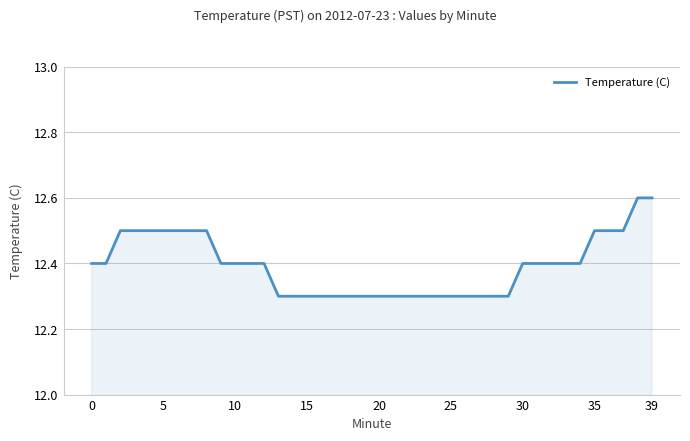

What is the maximum value shown in the chart?

12.6